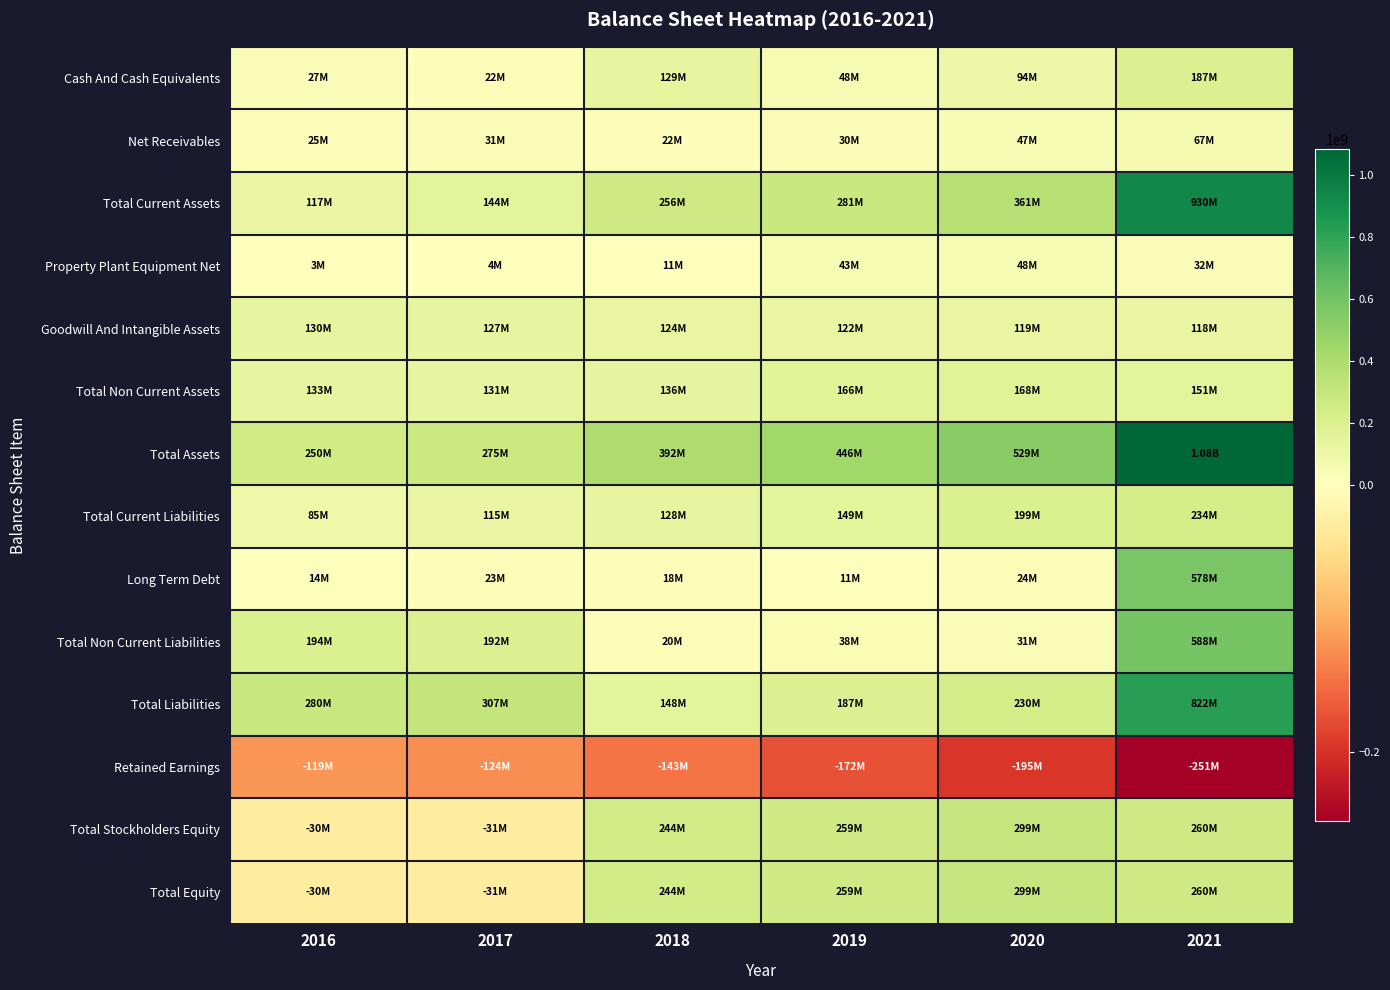

At which category is the sum across all series the highest?

2021